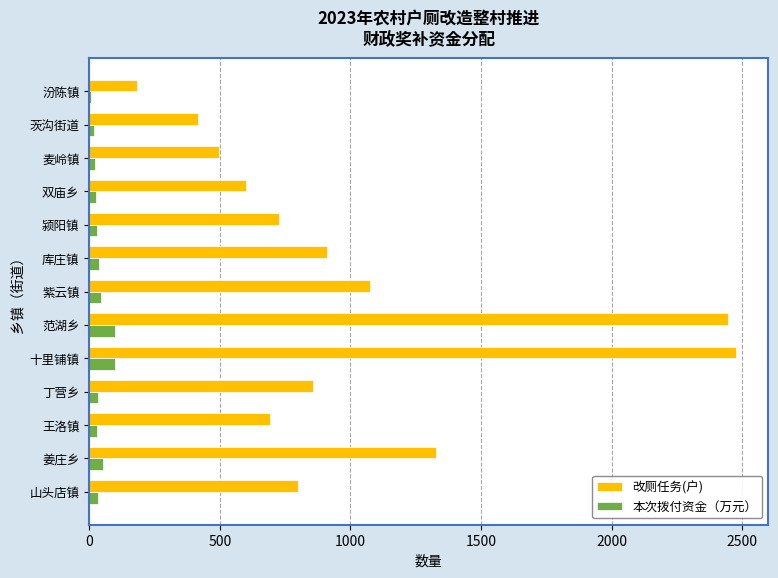

Which series changed the most between 汾陈镇 and 丁营乡?

改厕任务(户)